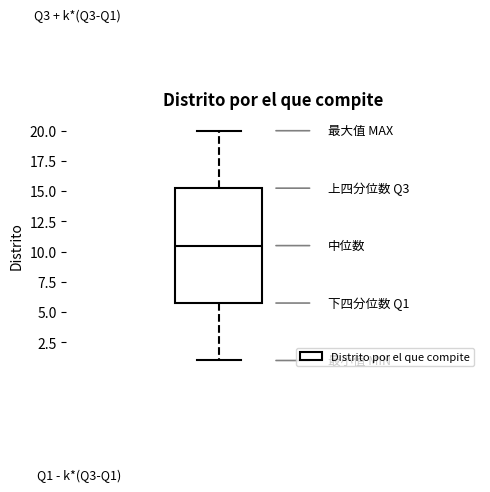

Where does the upper whisker of the box end on the y-axis? The values are not printed on the chart, so give them approximately, as read against the axis.

20.0